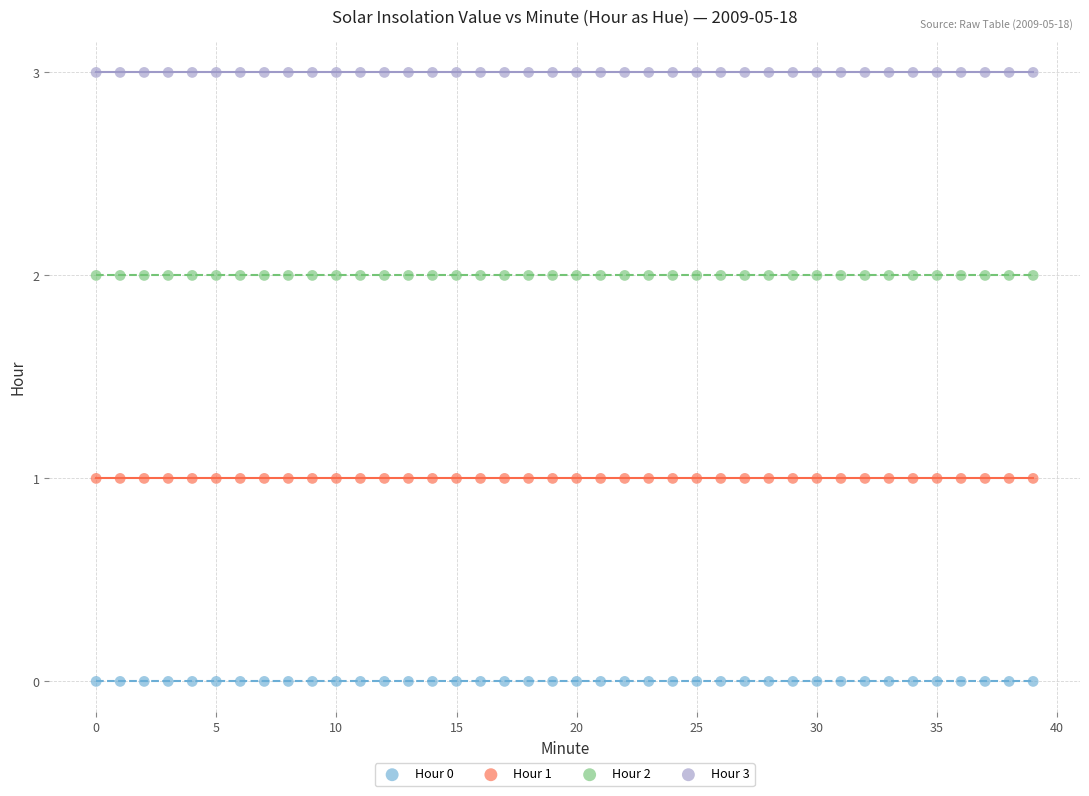

Which series reaches the minimum Y coordinate?

Hour 0